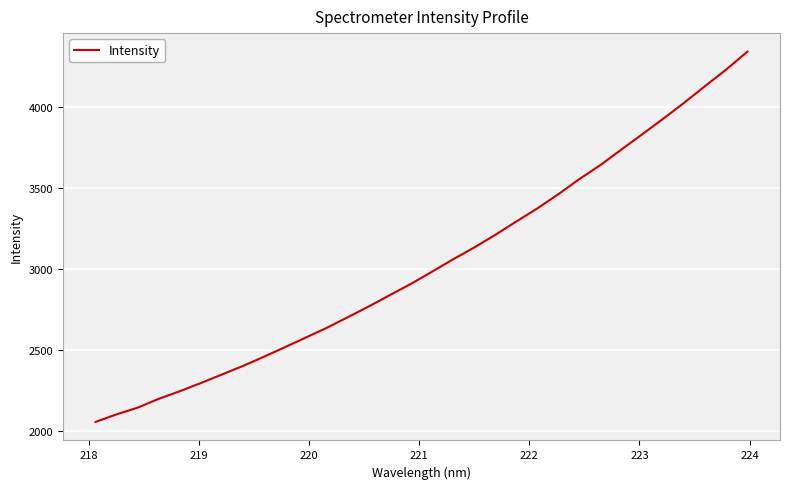

Is this an area chart (filled region under the line)?

No